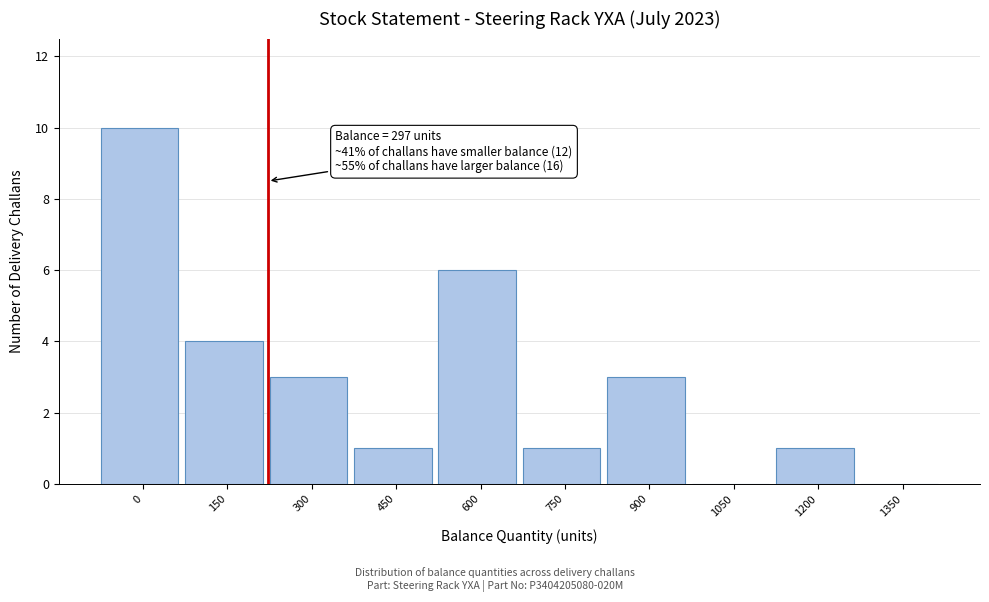

Reading right to left, transcribe all the data shown in this chart.

1350=0	1200=1	1050=0	900=3	750=1	600=6	450=1	300=3	150=4	0=10